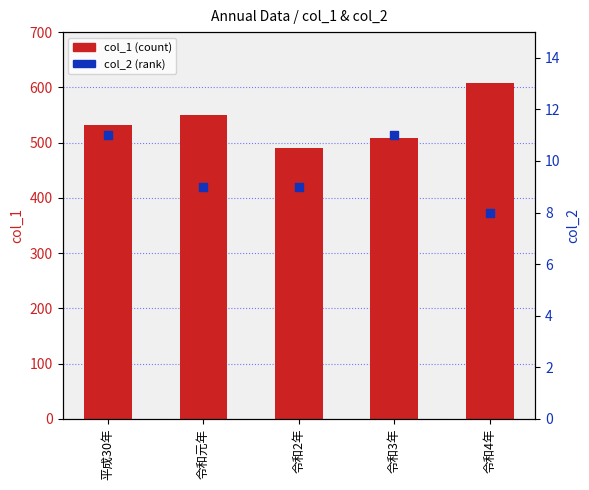

At how many categories does at least one series exceed 355?

5